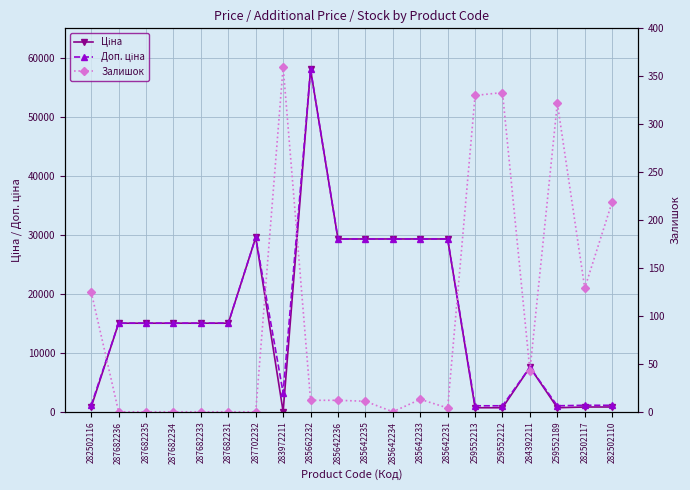

How many data points in Ціна are above 15019?

12